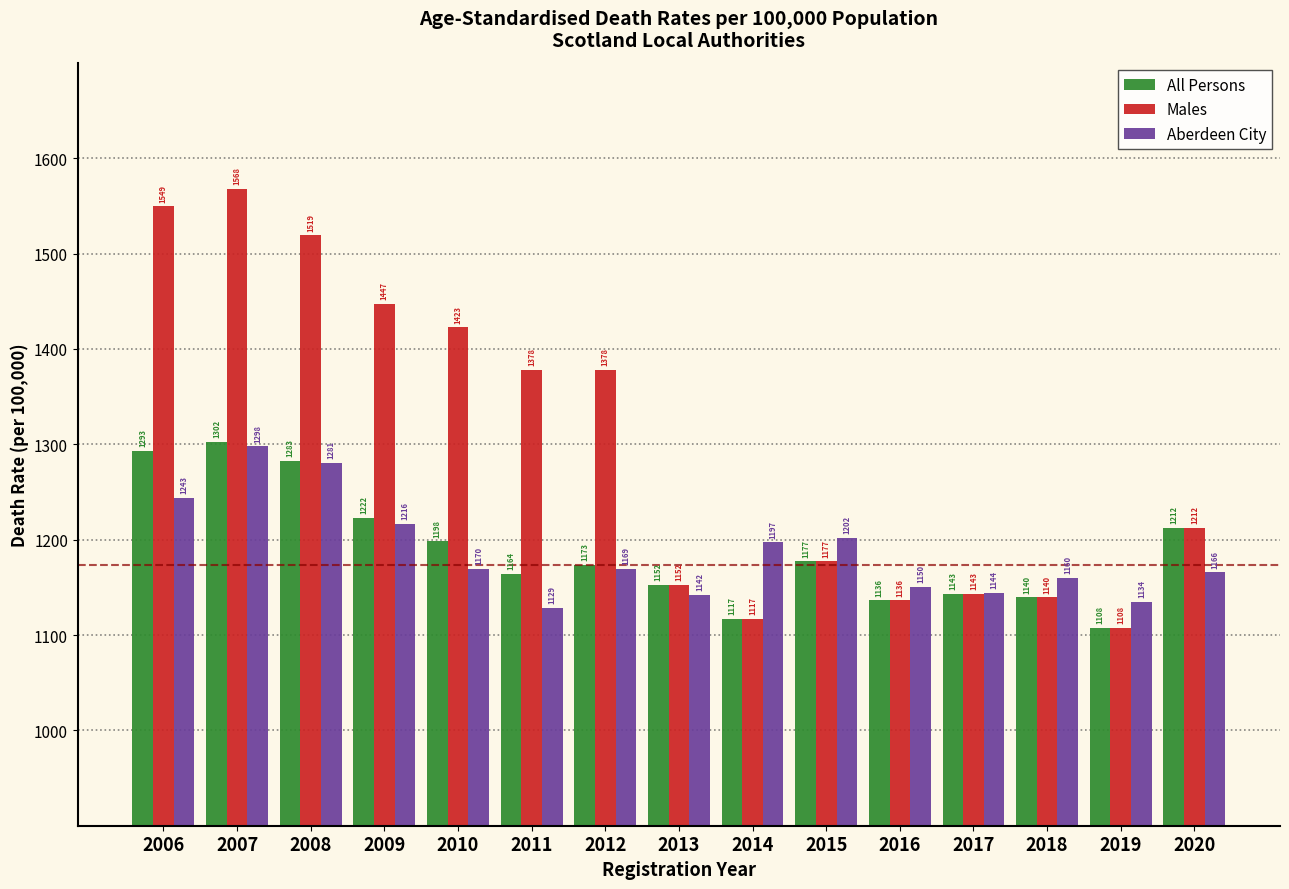

What is the difference between the second highest and minimum values in the Aberdeen City series?

152.0